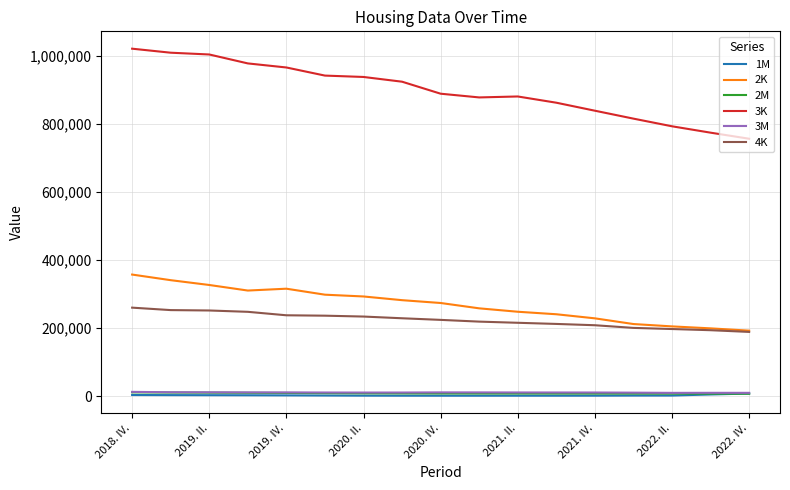

Which series has the largest range (max minus min)?

3K